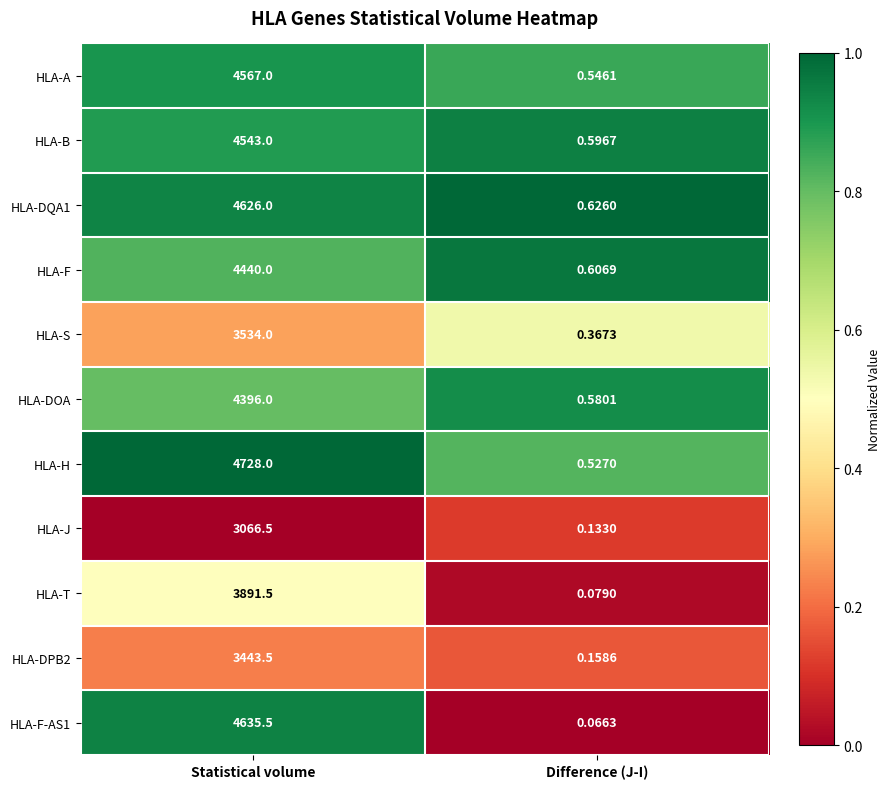

Which series changed the most between Statistical volume and Difference (J-I)?

HLA-H